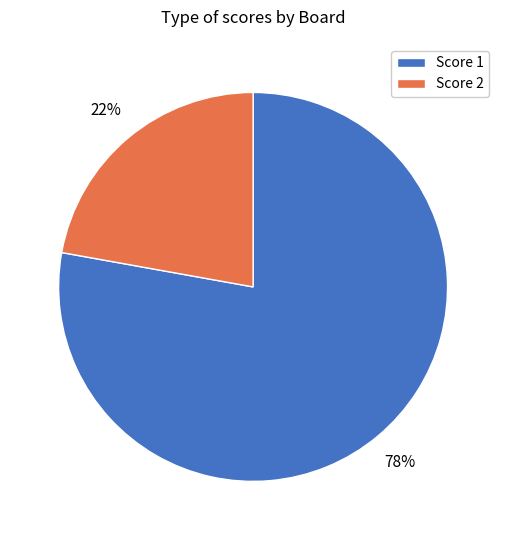

How many slices are in this pie chart?

2